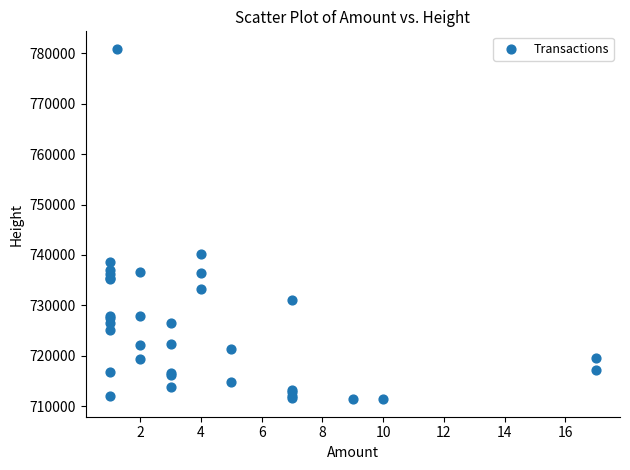

What Y value in the scatter plot is closest to 746133?

740248